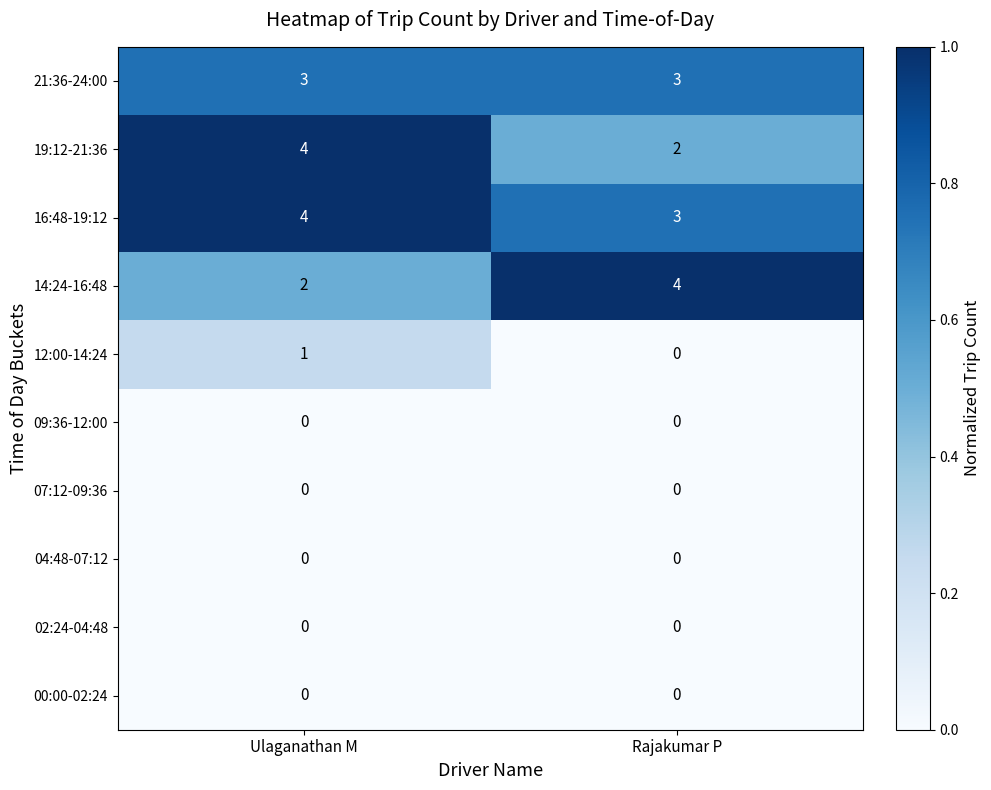

What is the spread (max minus min) of values at Rajakumar P?

4